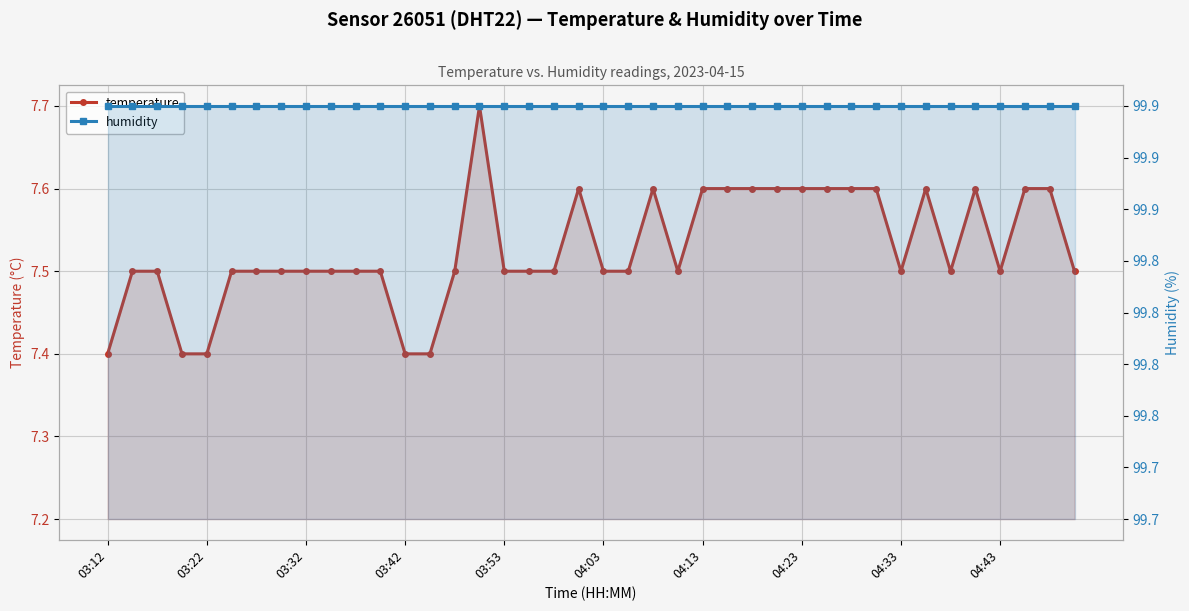

The temperature series shows 2.6 at 03:12. True or false?

False